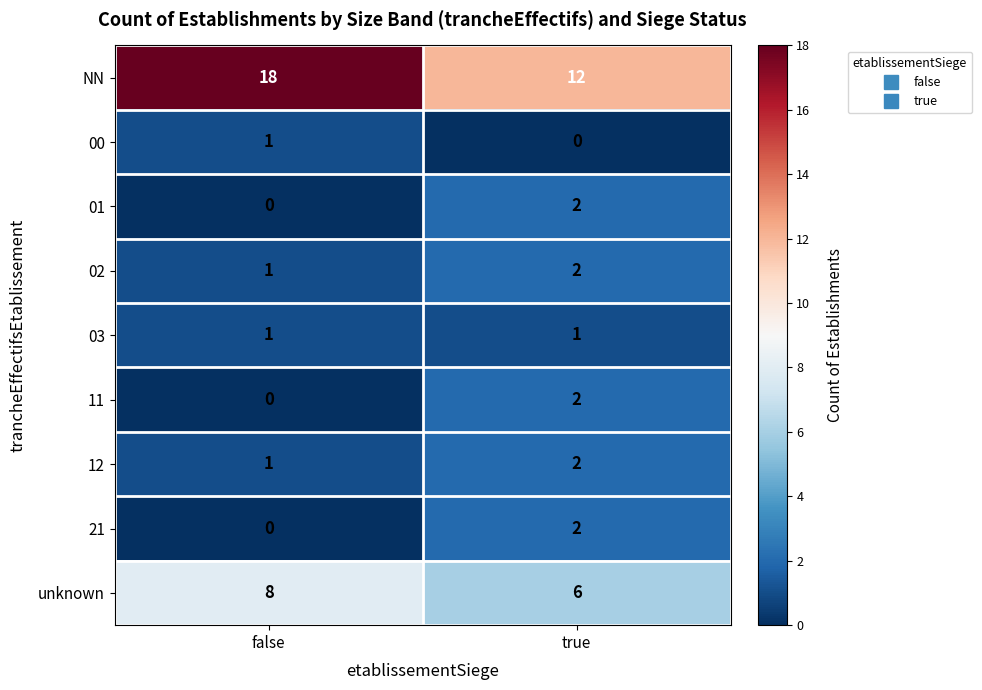

What is the sum of the 02 values at false and true?

3